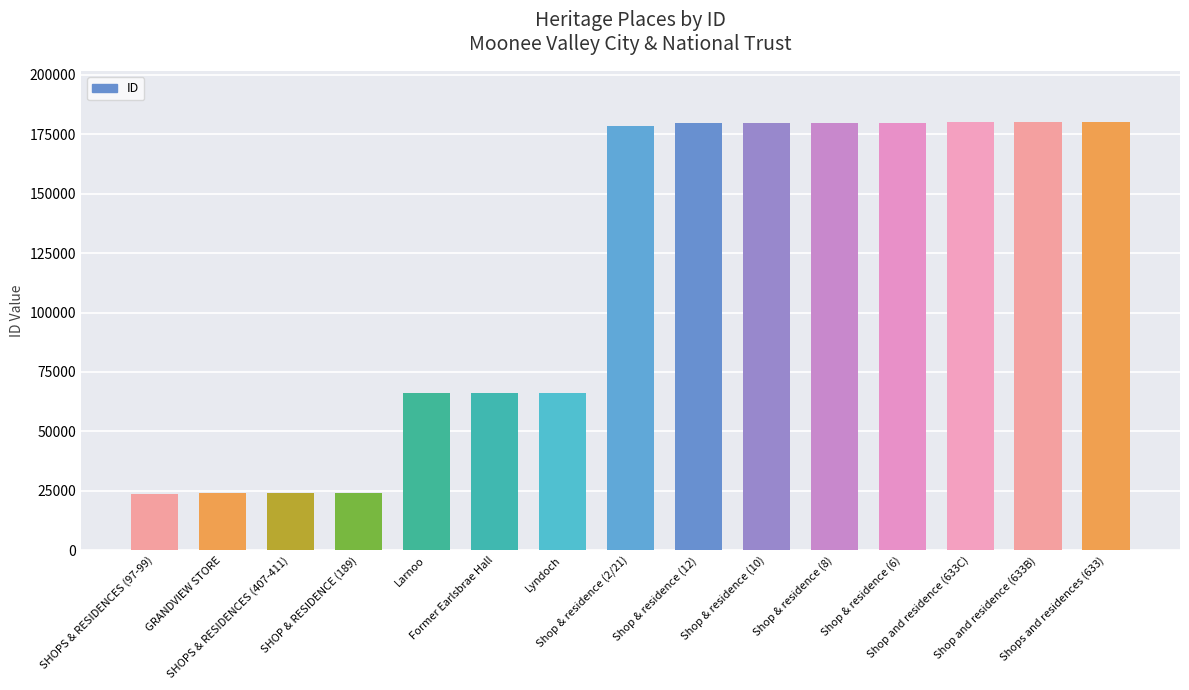

What is the approximate value at SHOP & RESIDENCE (189)?

24271